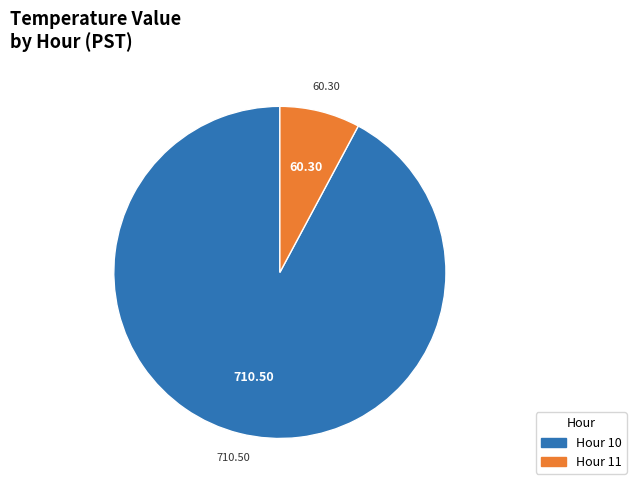

How many segments does this pie chart have?

2